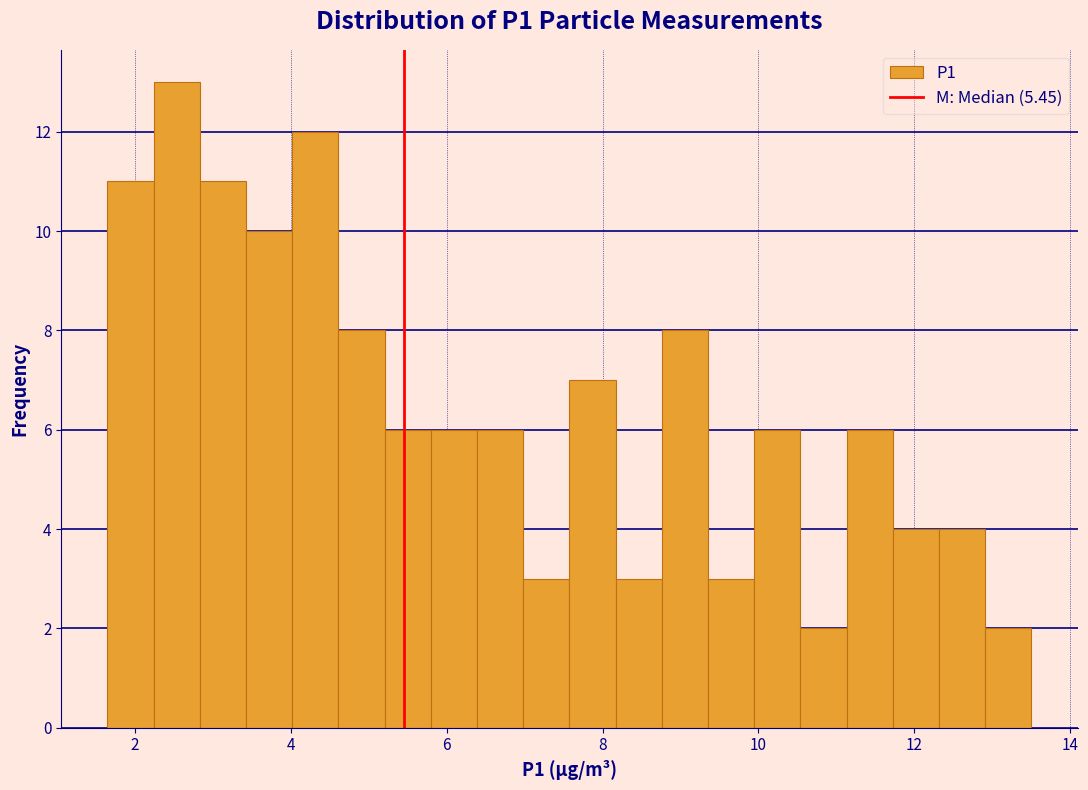

Around what value on the x-axis is the tallest bar? Give the approximate position of its centre, as read against the axis.

2.6